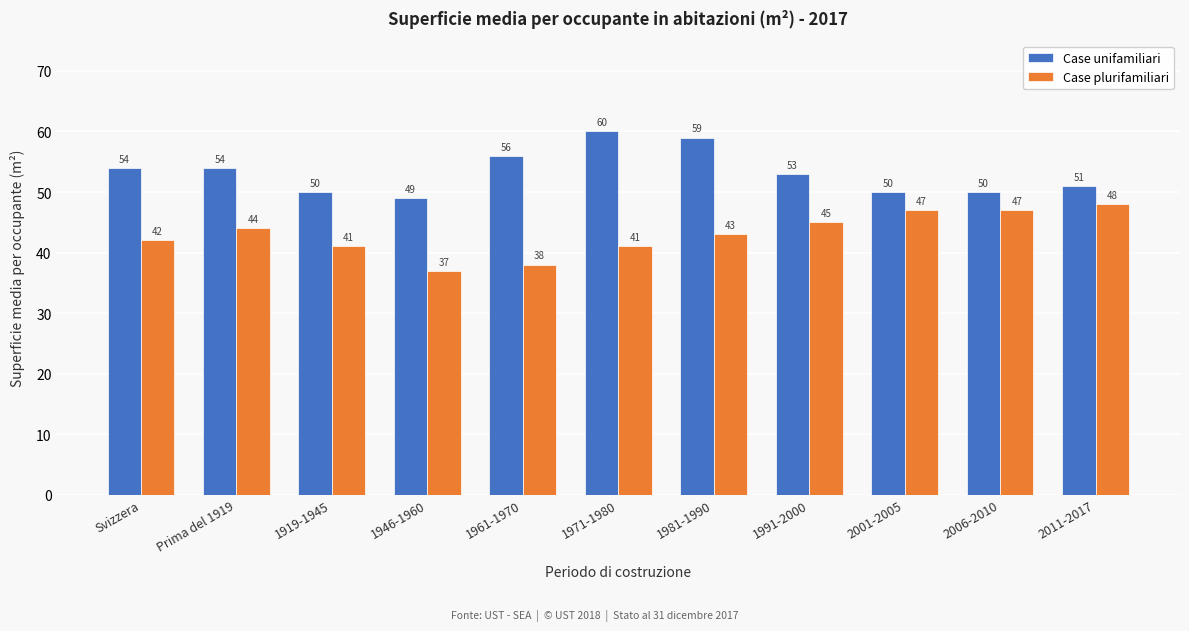

Reading right to left, transcribe all the data shown in this chart.

Case unifamiliari: 51	50	50	53	59	60	56	49	50	54	54
Case plurifamiliari: 48	47	47	45	43	41	38	37	41	44	42